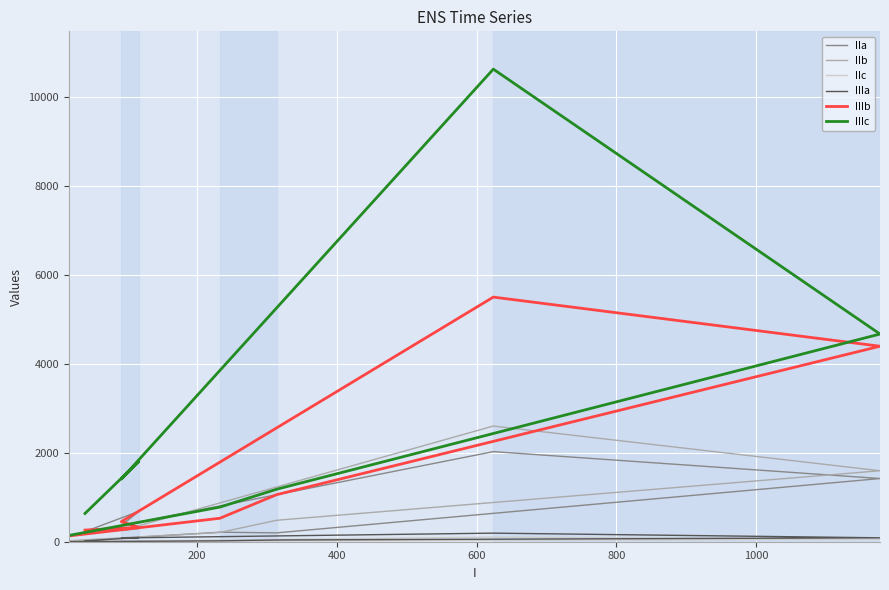

What are all the series names shown in the legend?

IIa, IIb, IIc, IIIa, IIIb, IIIc